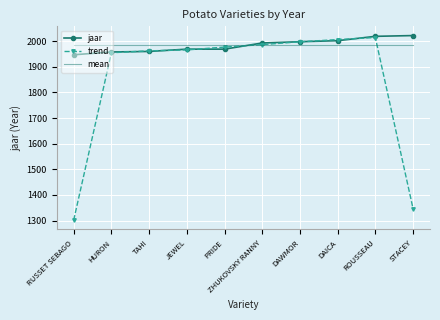

In trend, how many points are higher than both neighbors (excluding endpoints)?

1